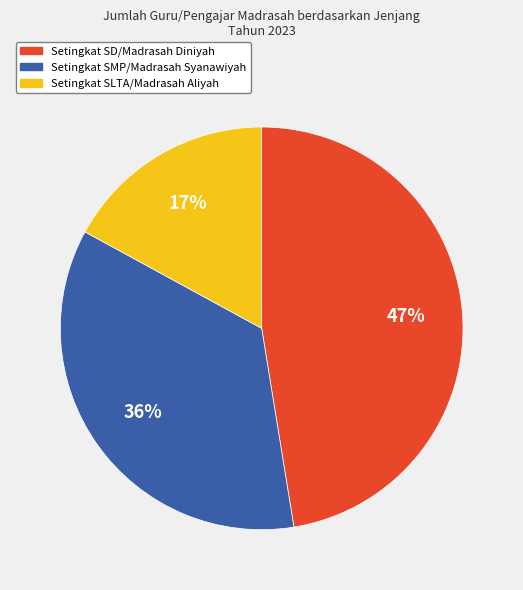

Does Setingkat SD/Madrasah Diniyah account for over 50% of the chart?

No